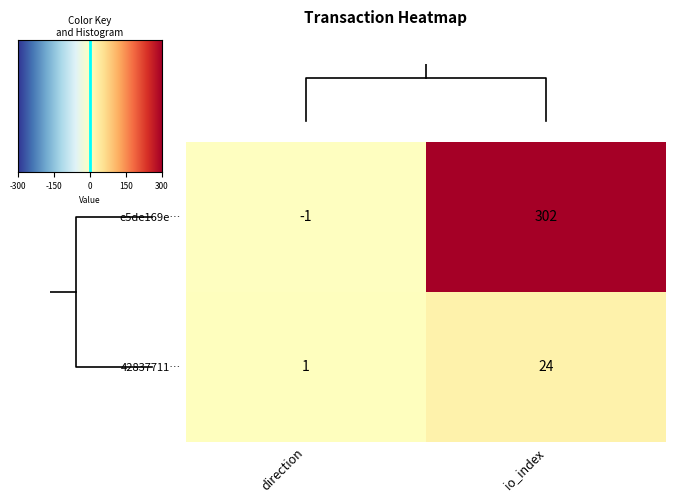

Which category has the highest value in the 42837711… series?

io_index